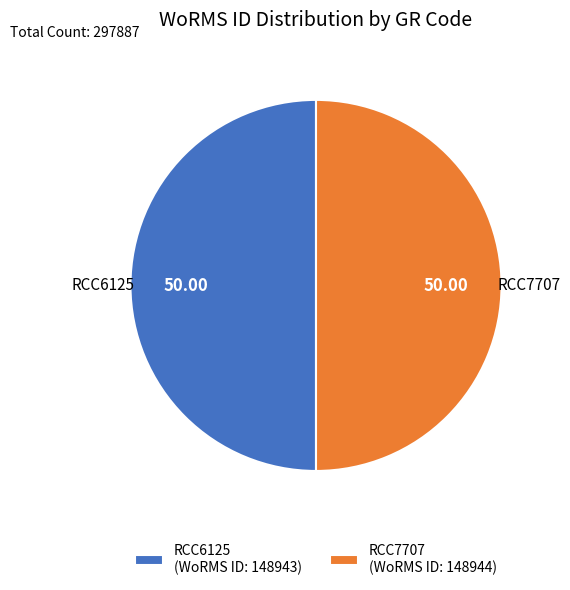

Combined, do RCC7707 (WoRMS ID: 148944) and RCC6125 (WoRMS ID: 148943) account for over 50%?

Yes